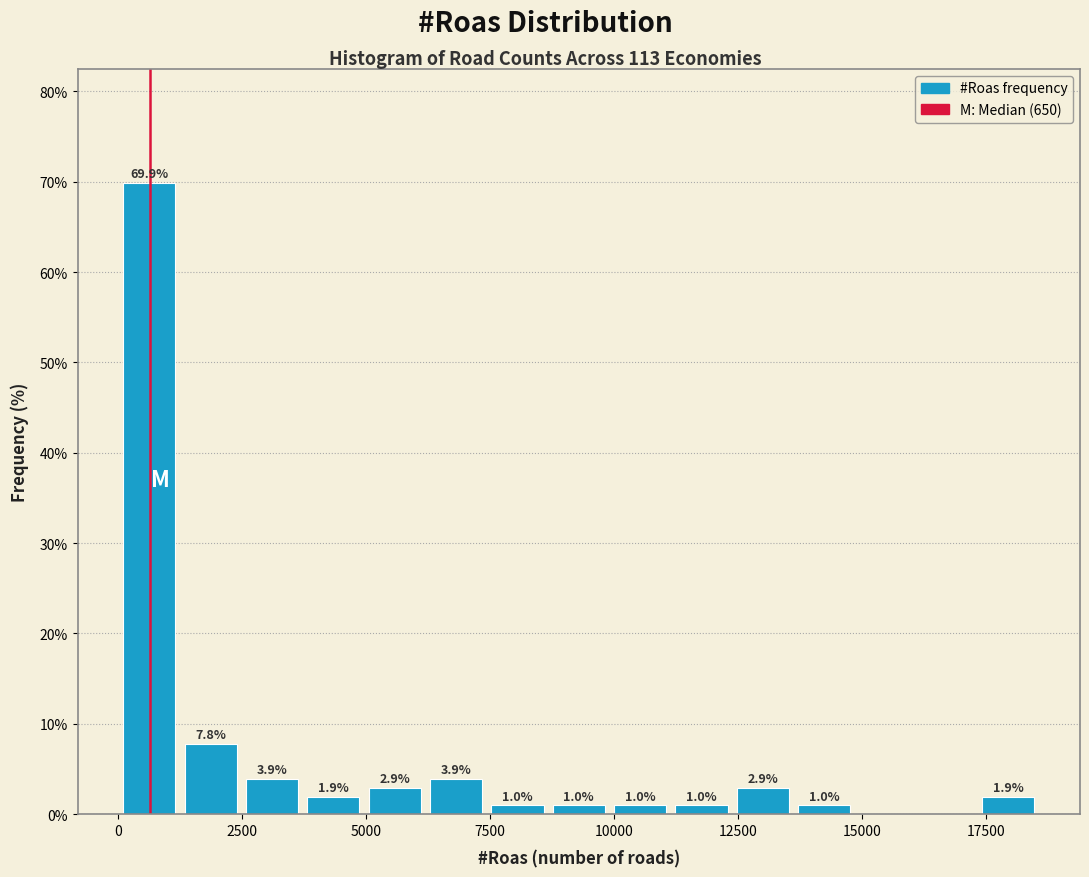

Around what value on the x-axis is the tallest bar? Give the approximate position of its centre, as read against the axis.

500